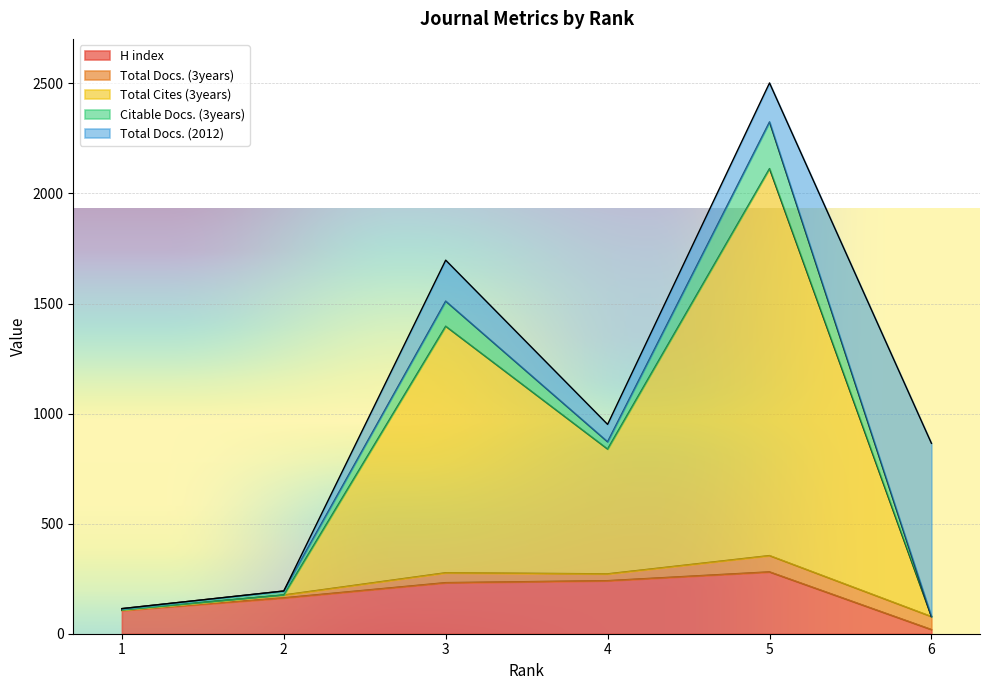

Where is Total Docs. (2012) nearest to the value 393?

3